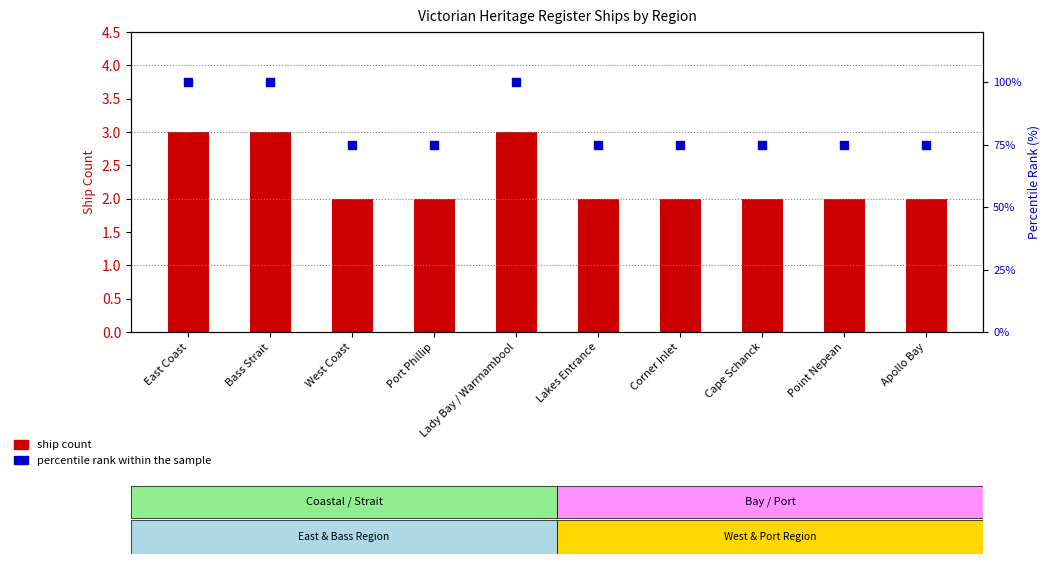

Is the value of ship count at Corner Inlet greater than the value of percentile rank within sample at Port Phillip?

No